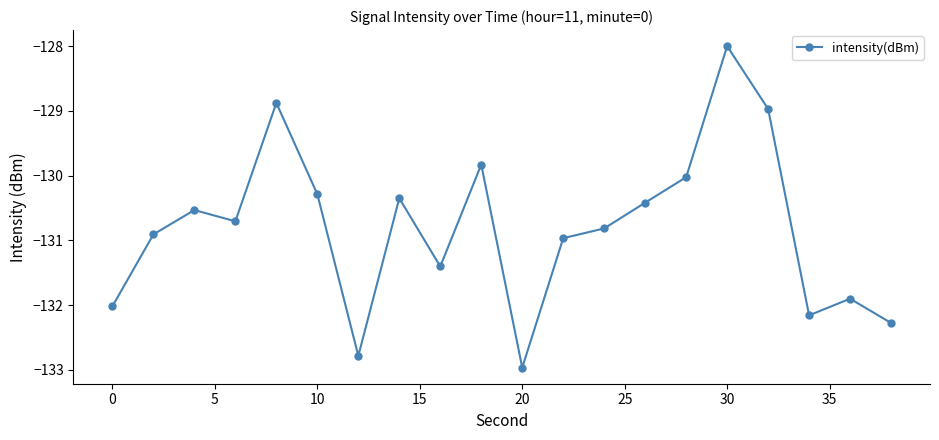

What is the value of the 8th point from the left?

-130.3